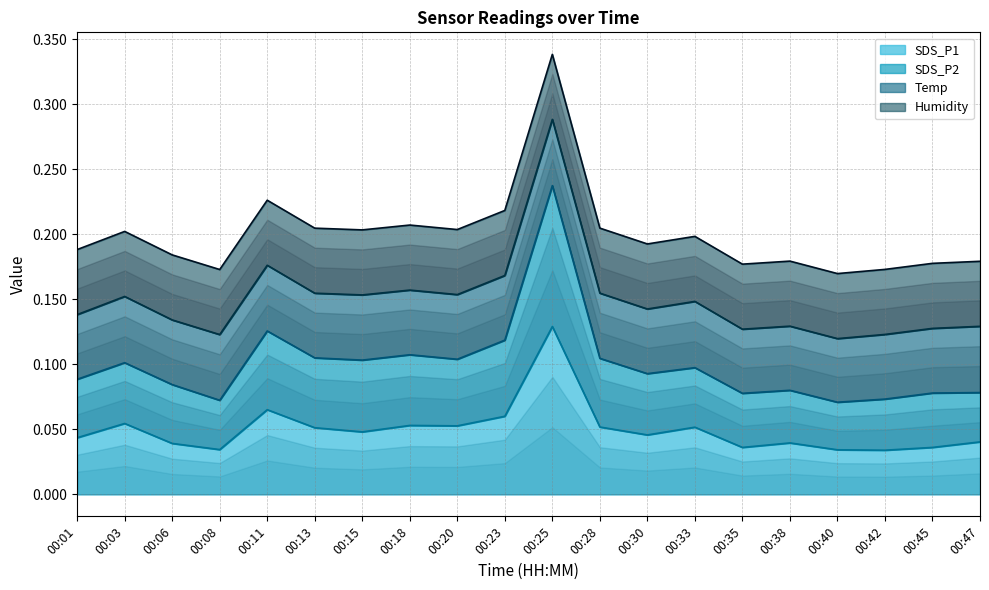

True or false: SDS_P1 line and Temp line cross at least once.

False